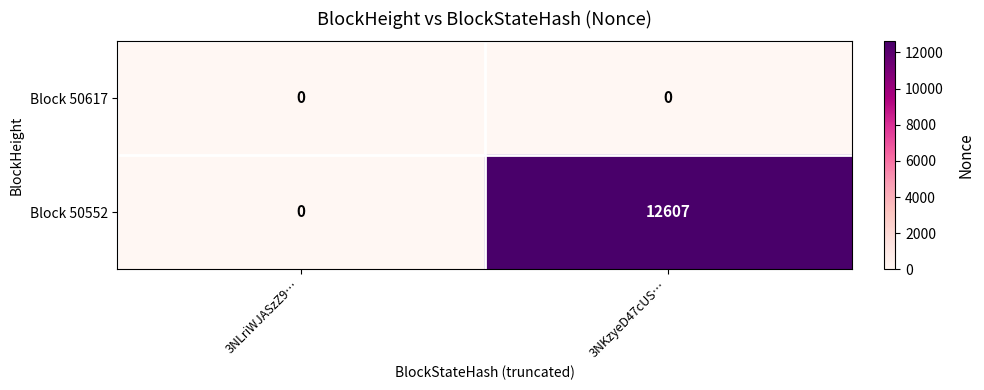

List the labels in order of Block 50552 value, smallest first.

3NLriWJASzZ9…, 3NKzyeD47cUS…